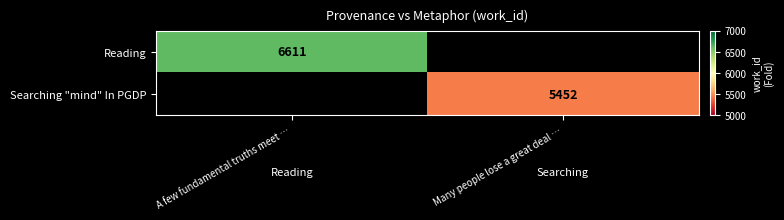

The Searching "mind" In PGDP series shows 1744 at Many people lose a great deal …. True or false?

False